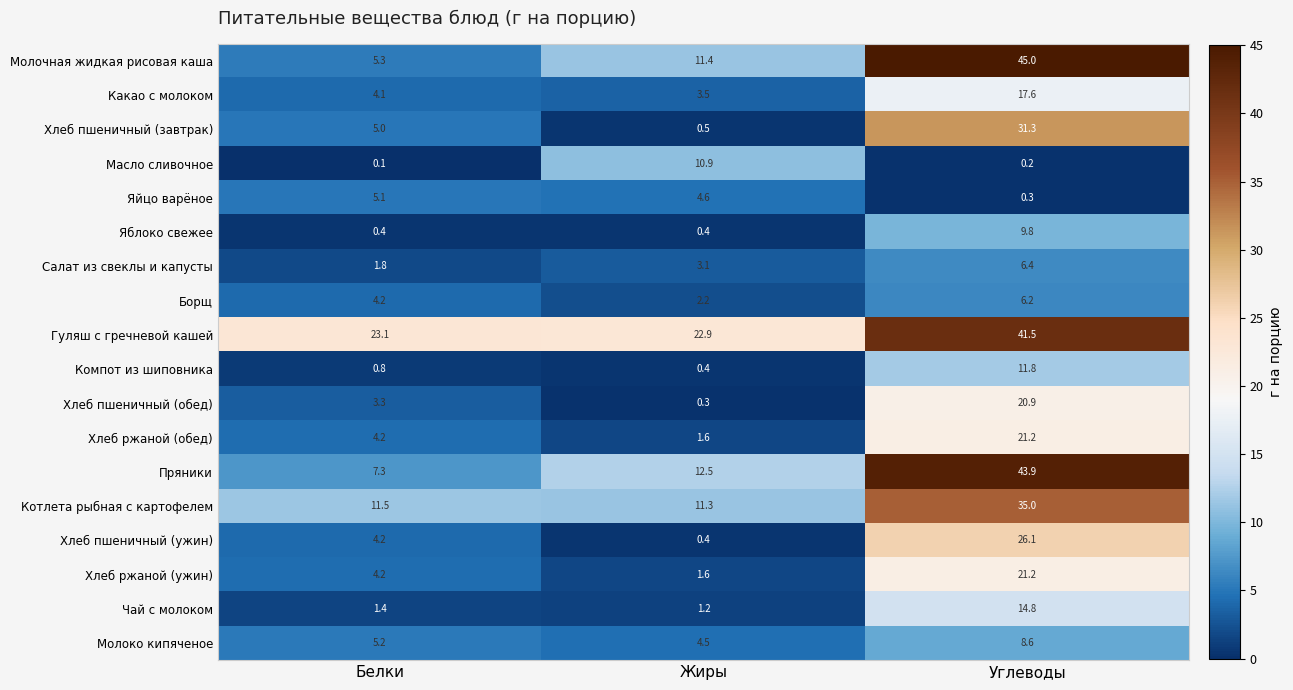

What is the difference between the highest and lowest values at Белки?

23.0